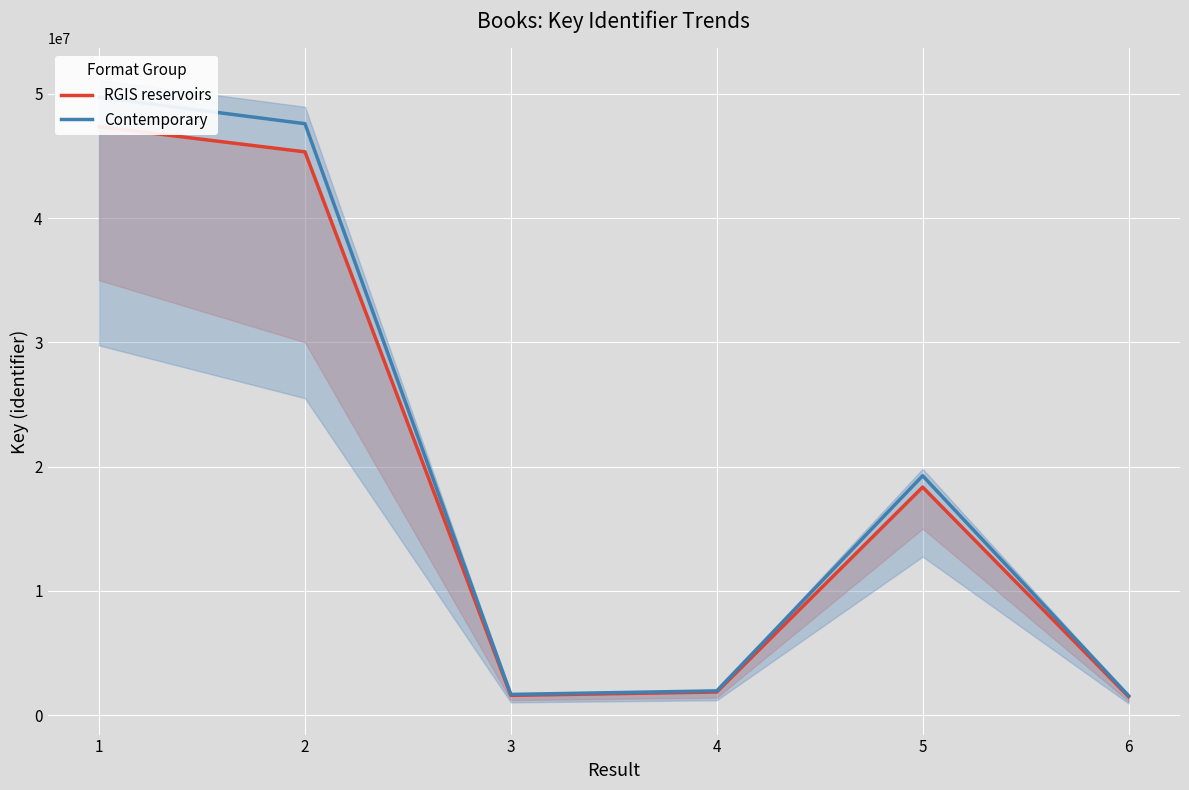

How many values in the Contemporary series are below 19259536?

3